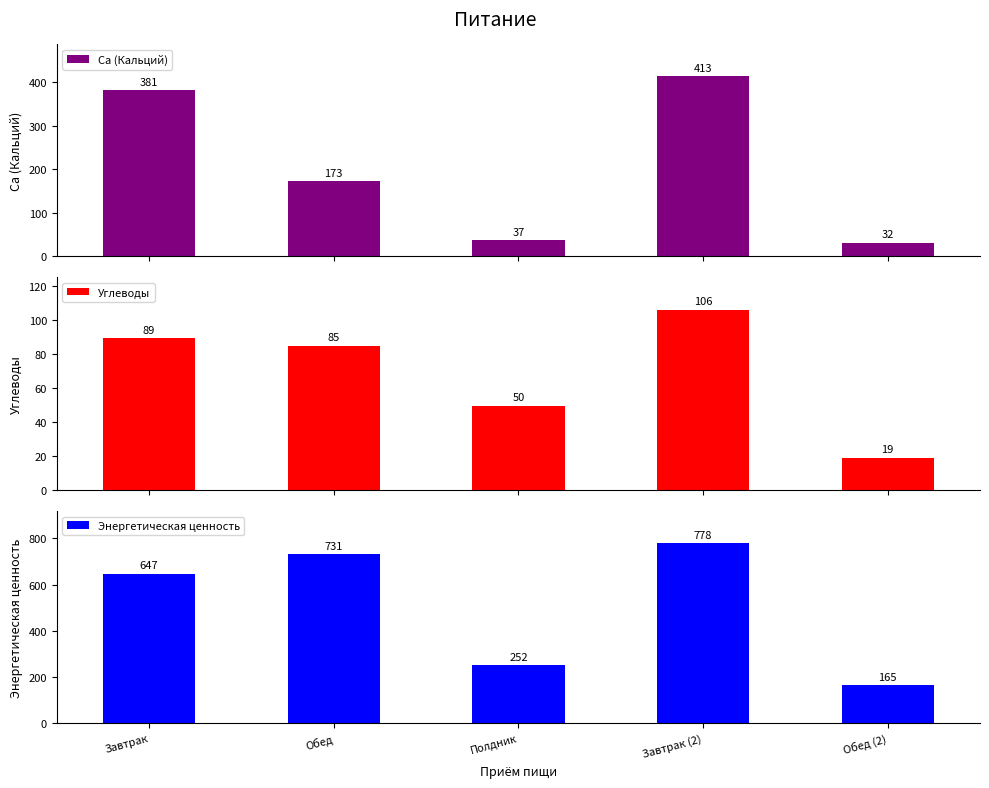

At which label is Энергетическая ценность closest to 471?

Завтрак